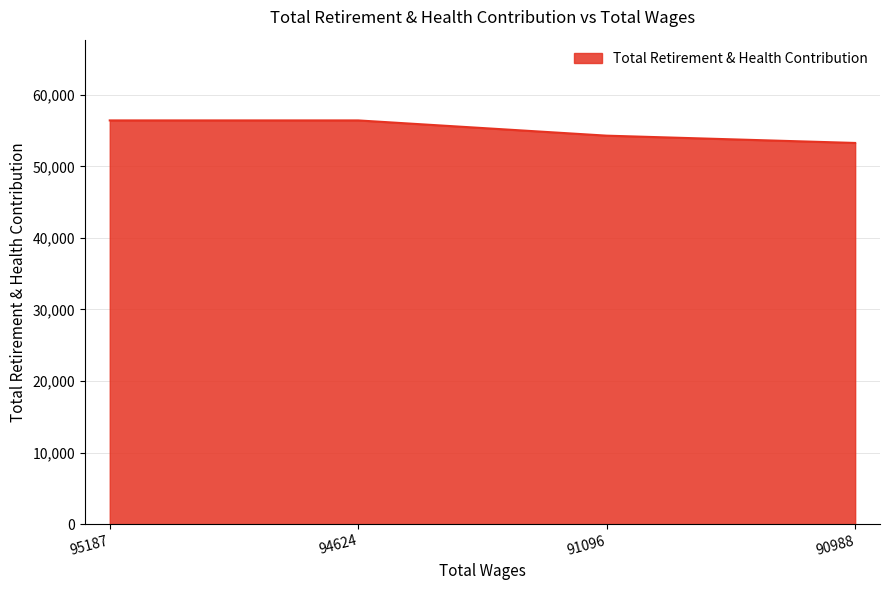

Which label corresponds to the smallest value in the chart?

90988